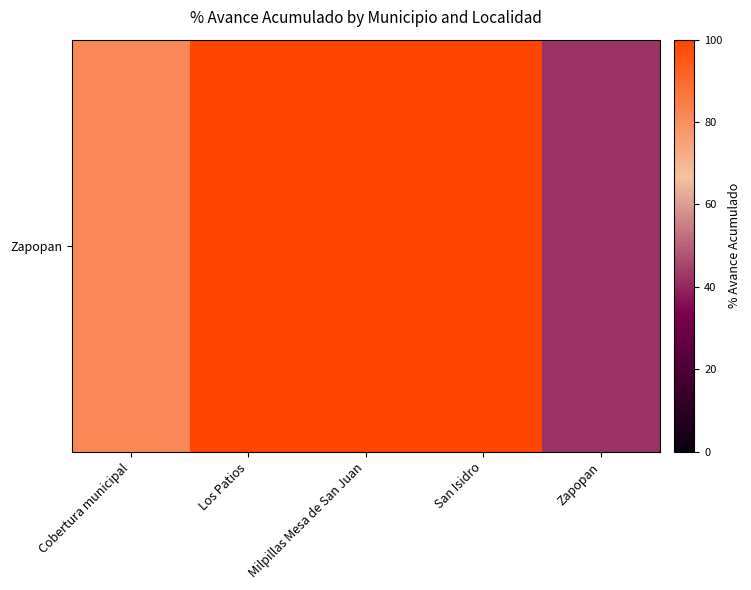

The chart shows a value of 100.0 at Milpillas Mesa de San Juan. True or false?

True